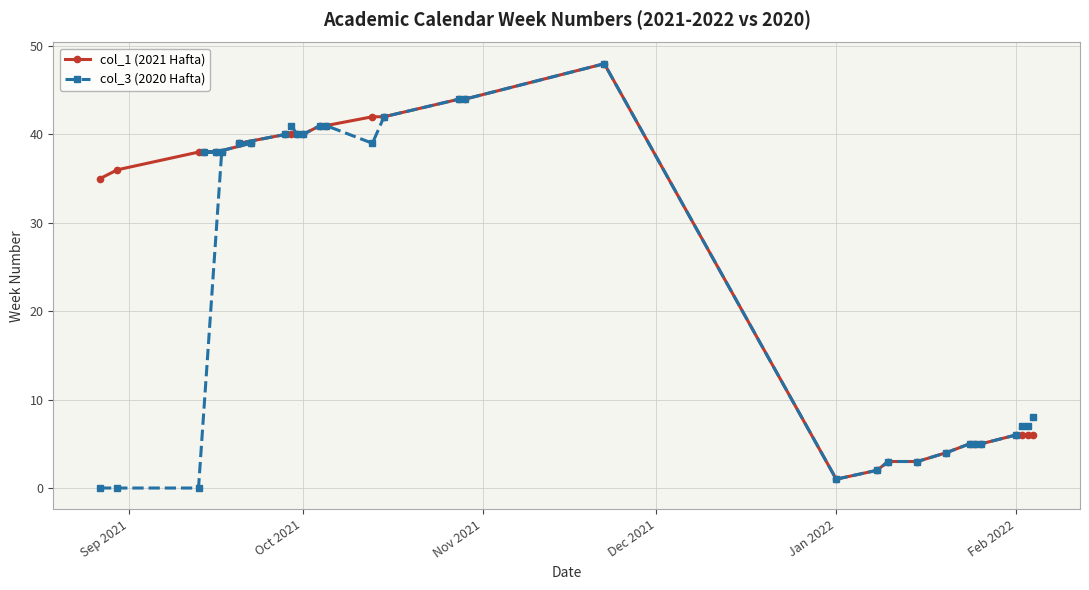

Count the number of categories in the chart.

31